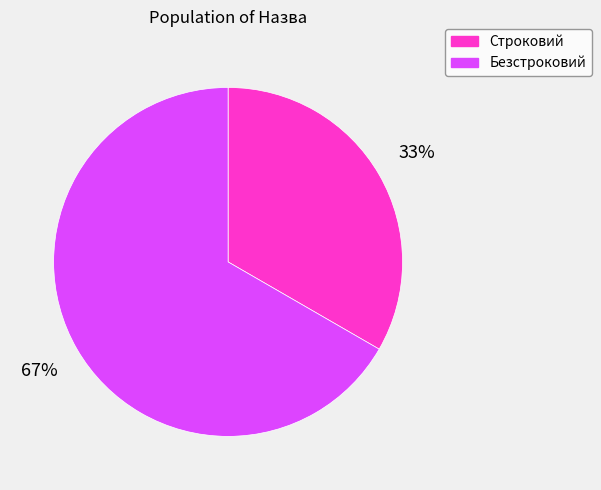

Which slice is the smallest?

Строковий